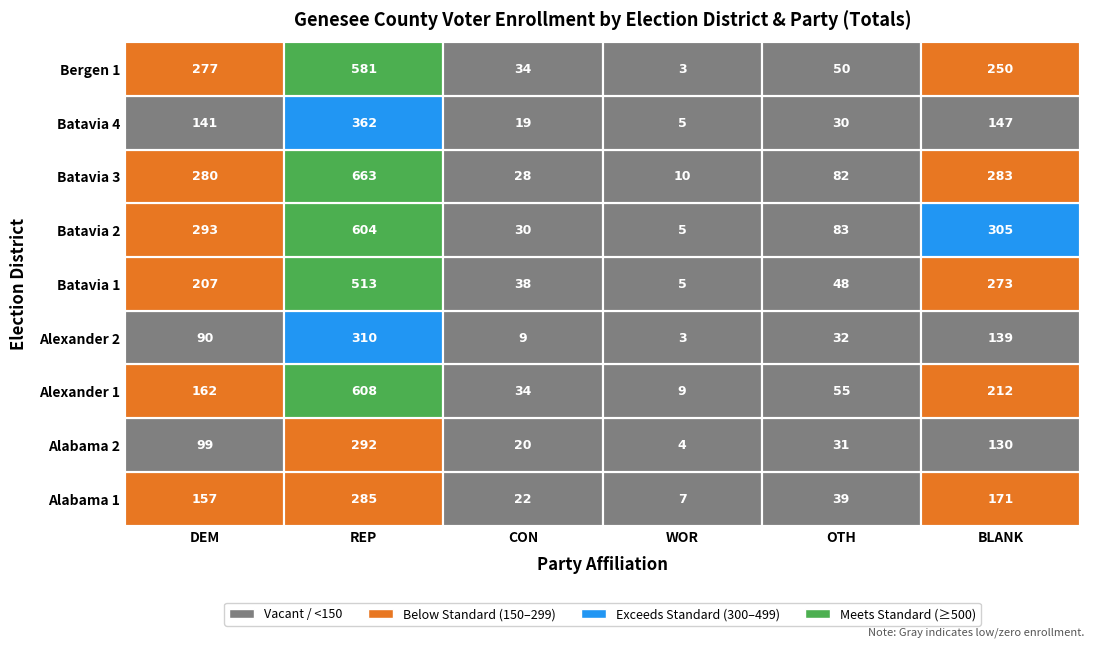

What is the average value of the Alabama series?

105